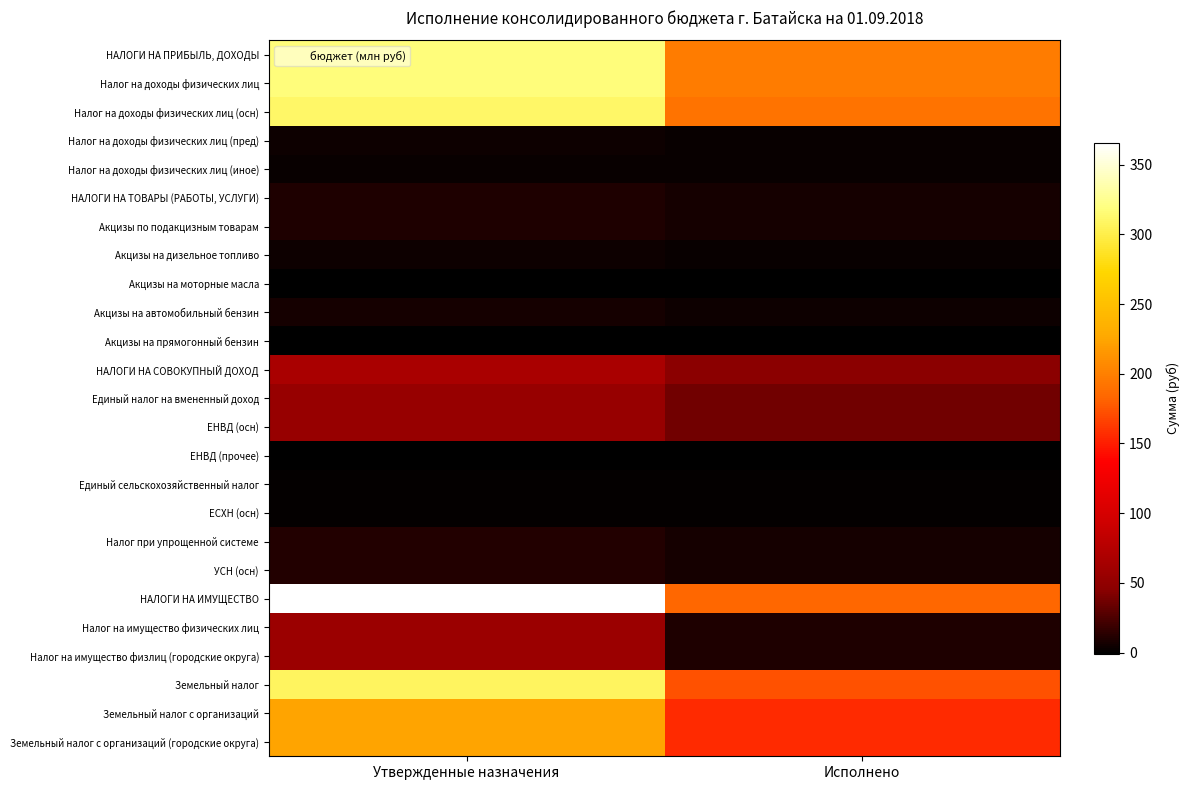

At which category is the sum across all series the highest?

Утвержденные назначения